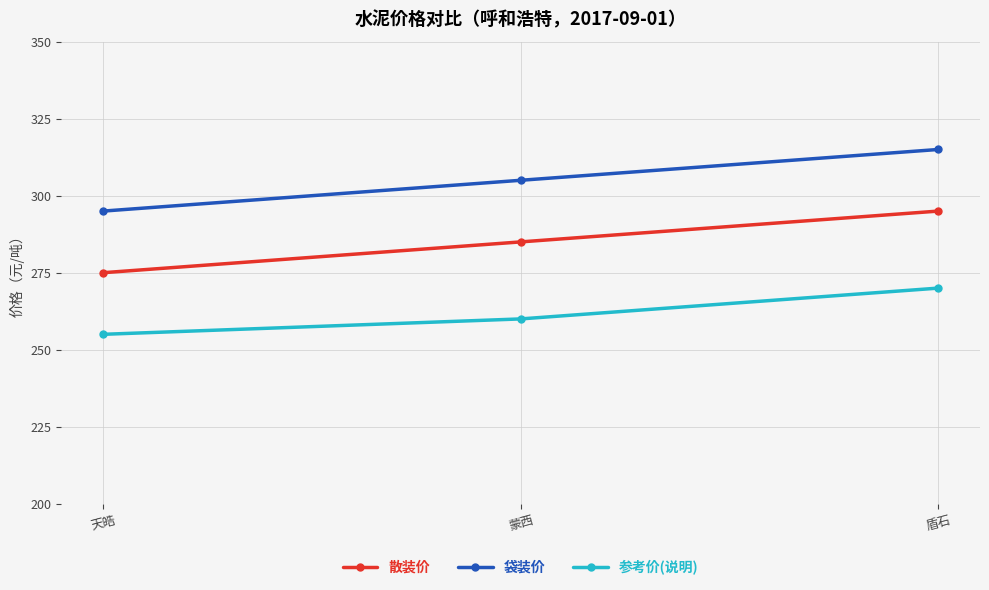

At how many categories does at least one series exceed 303?

2